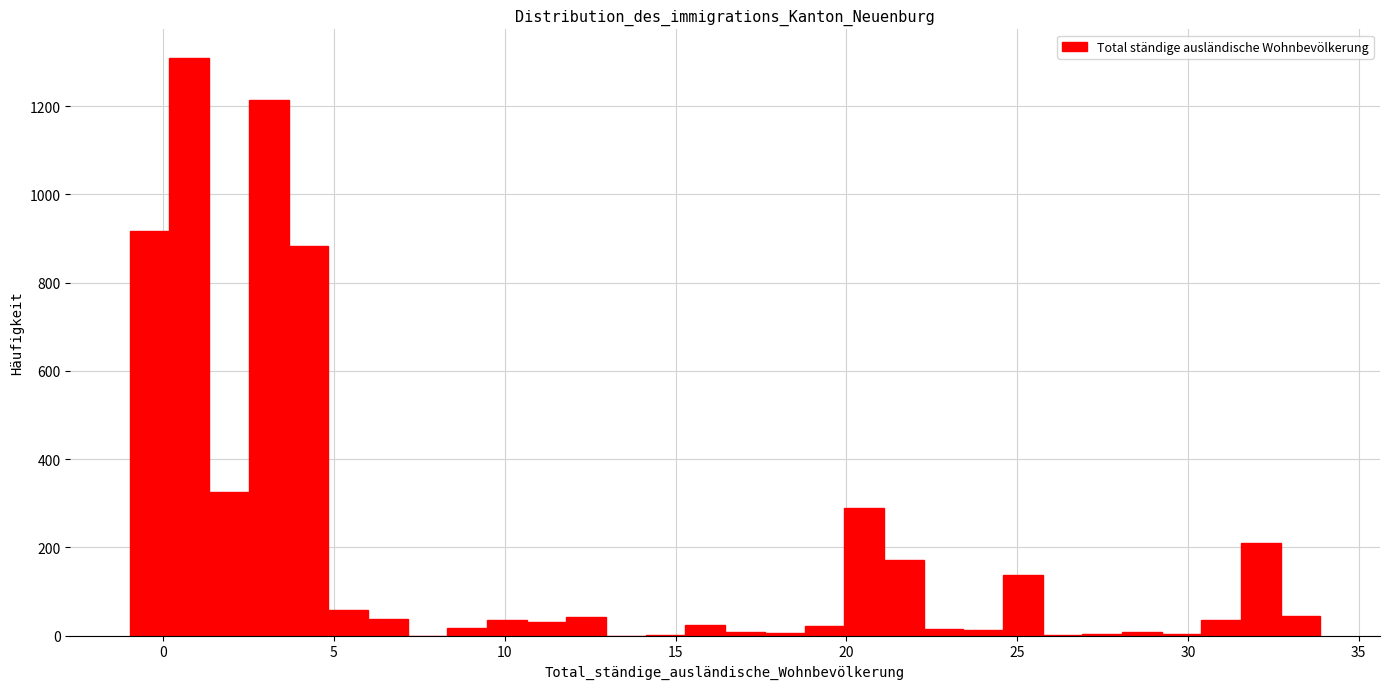

Around what value on the x-axis is the tallest bar? Give the approximate position of its centre, as read against the axis.

1.0